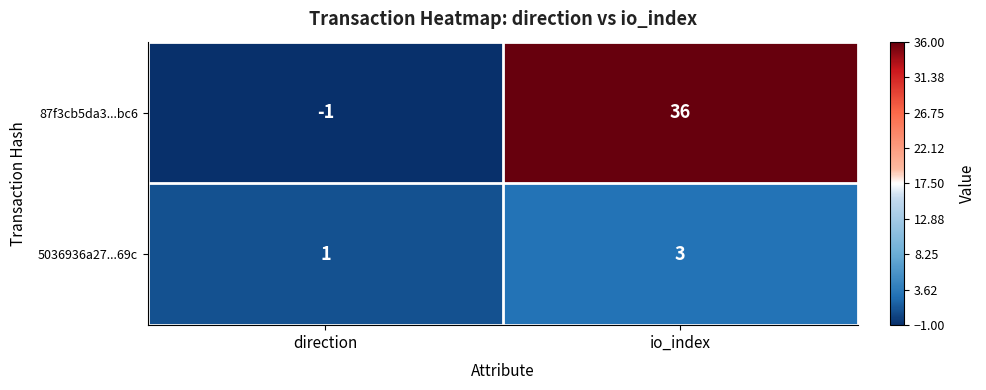

Which series has the largest range (max minus min)?

87f3cb5da3...bc6